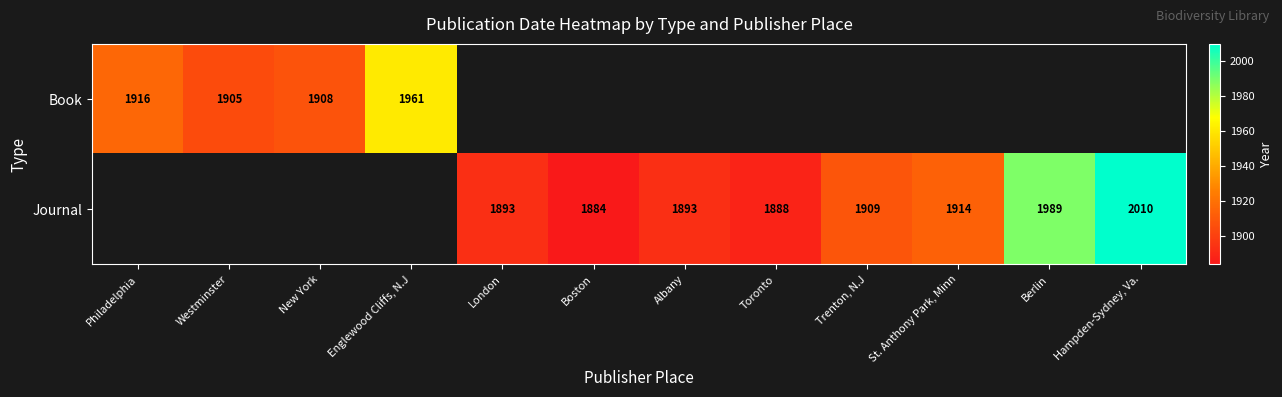

The Book series shows 1908 at New York. True or false?

True